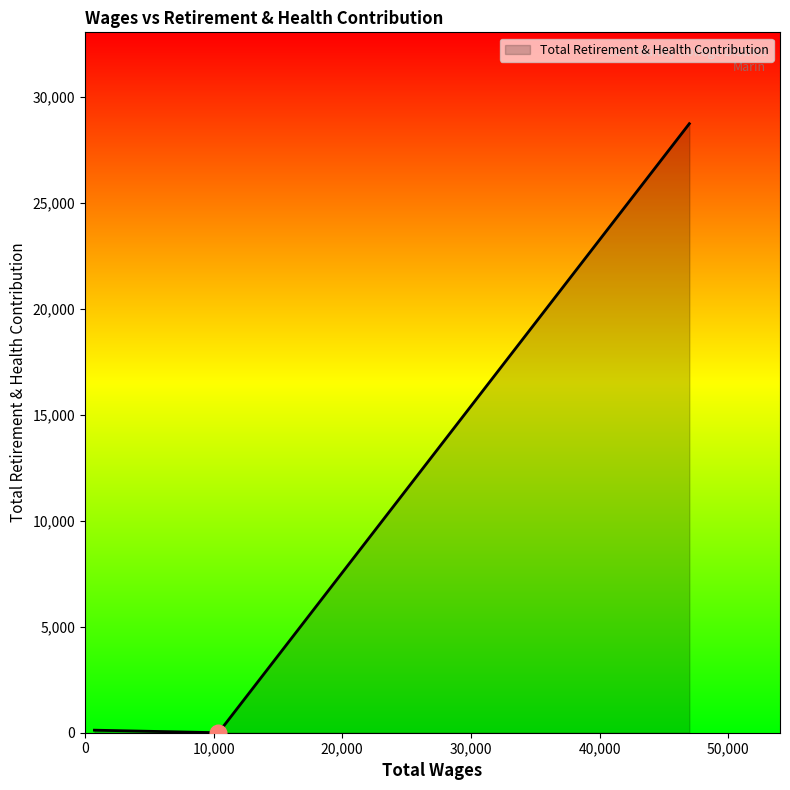

What is the average value?

9618